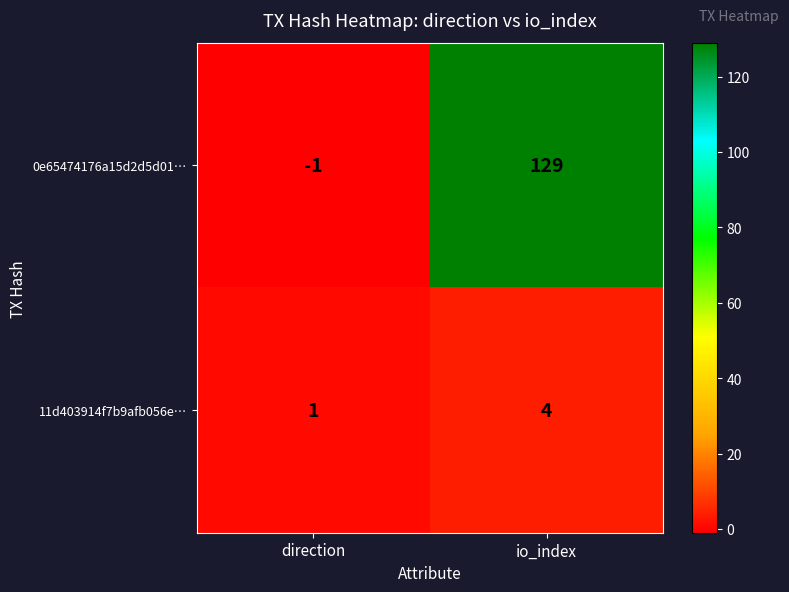

Where is 11d403914f7b9afb056e… nearest to the value 2?

direction